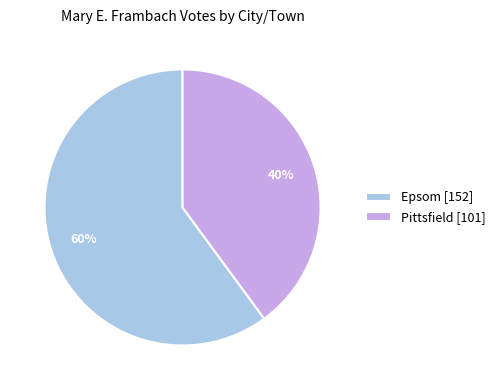

Is it true that Pittsfield is 40% of the pie?

True